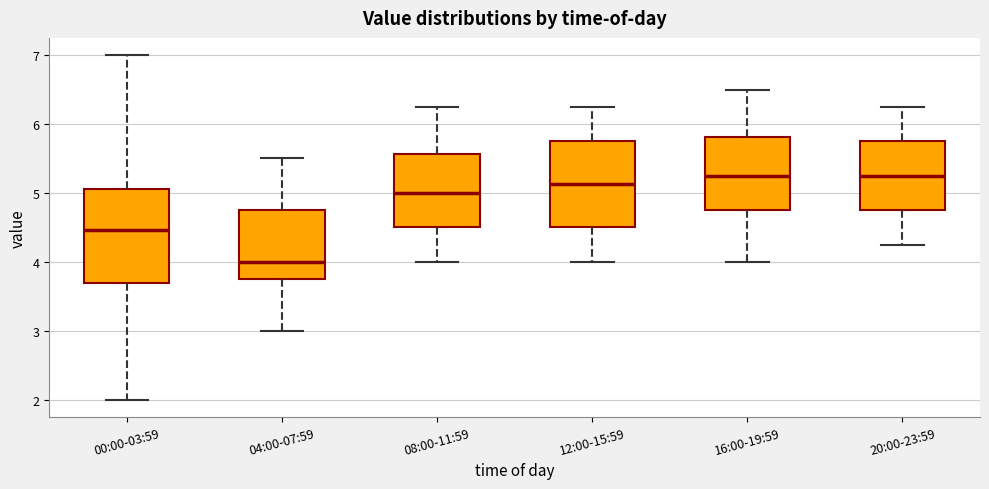

Reading left to right, read every box against the y-axis: the position of its median line, the range the box covers, and the ends of its whiskers. The values are not printed on the chart, so give them approximately, as read against the axis.

00:00-03:59: median 4.5, box 3.7 to 5.1, whiskers 2.0 to 7.0
04:00-07:59: median 4.0, box 3.8 to 4.8, whiskers 3.0 to 5.5
08:00-11:59: median 5.0, box 4.5 to 5.6, whiskers 4.0 to 6.3
12:00-15:59: median 5.1, box 4.5 to 5.8, whiskers 4.0 to 6.3
16:00-19:59: median 5.3, box 4.8 to 5.8, whiskers 4.0 to 6.5
20:00-23:59: median 5.3, box 4.8 to 5.8, whiskers 4.3 to 6.3